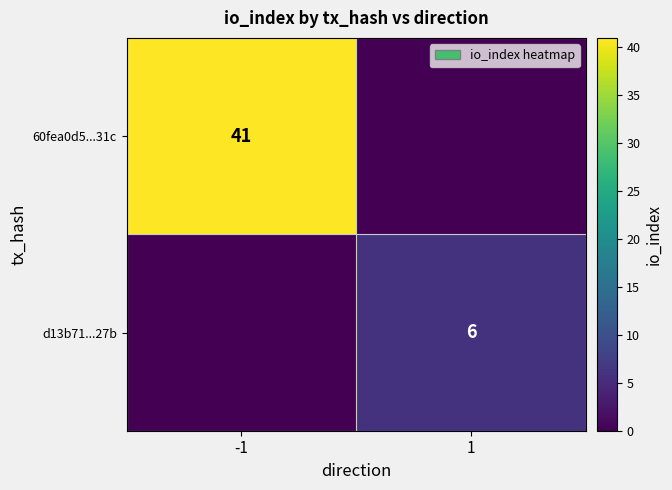

The d13b71...27b series shows 2 at 1. True or false?

False